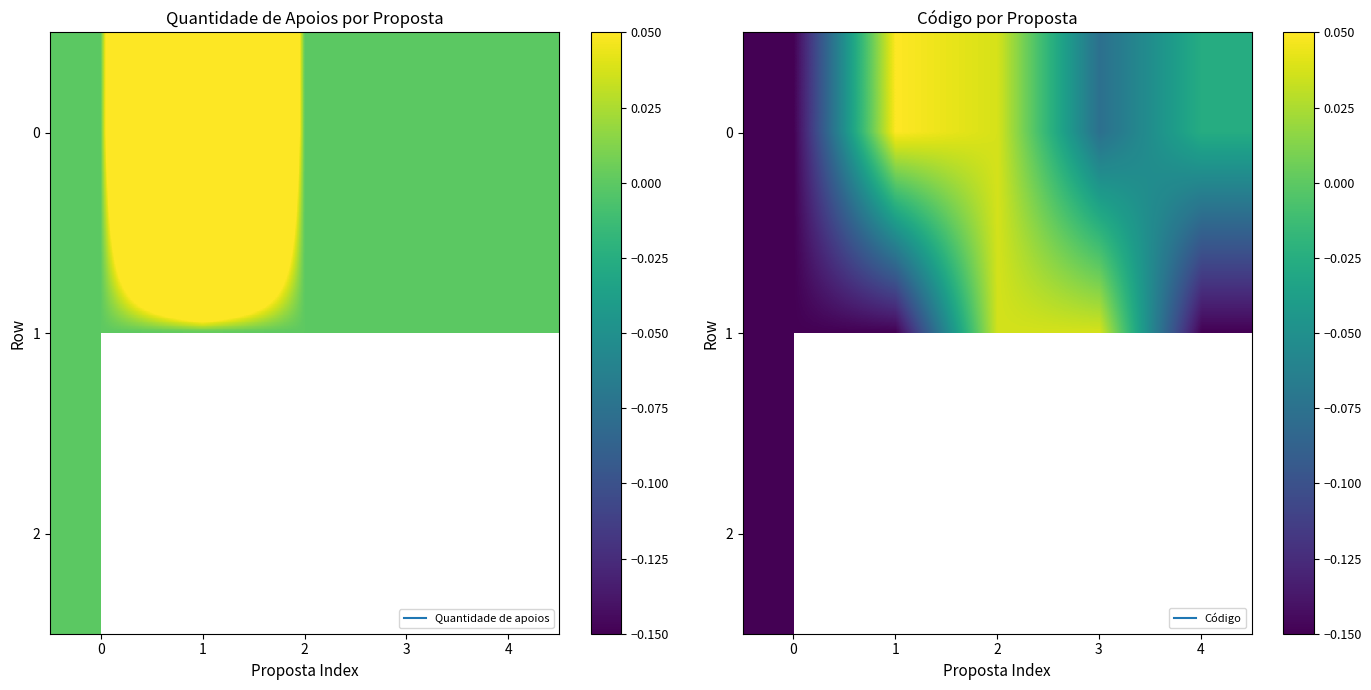

At how many categories does at least one series exceed 0?

3